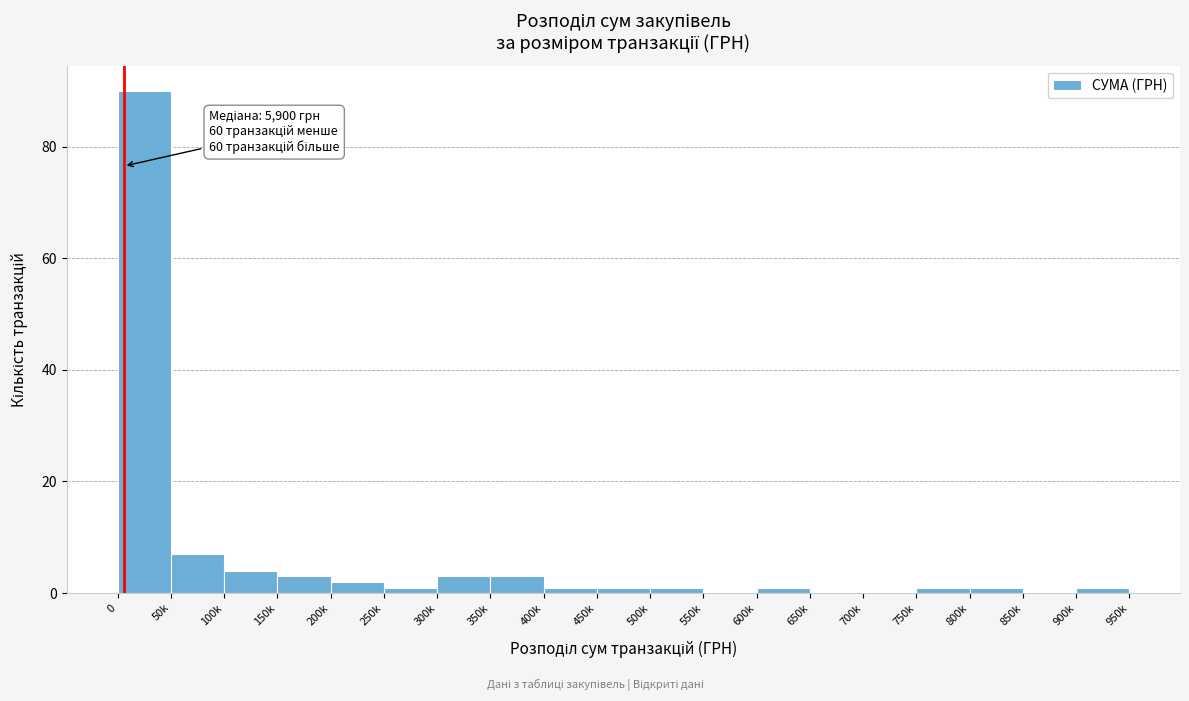

Reading left to right, list all the values displayed in this chart.

0=90	50k=7	100k=4	150k=3	200k=2	250k=1	300k=3	350k=3	400k=1	450k=1	500k=1	550k=0	600k=1	650k=0	700k=0	750k=1	800k=1	850k=0	900k=1